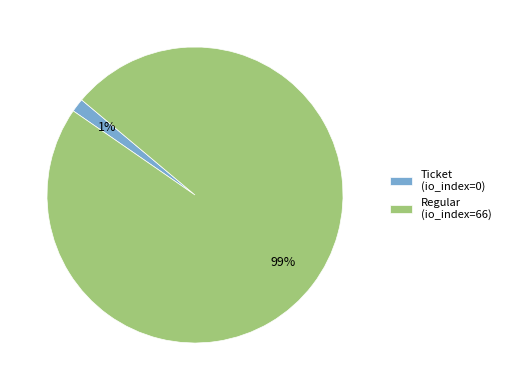

How many slices are in this pie chart?

2